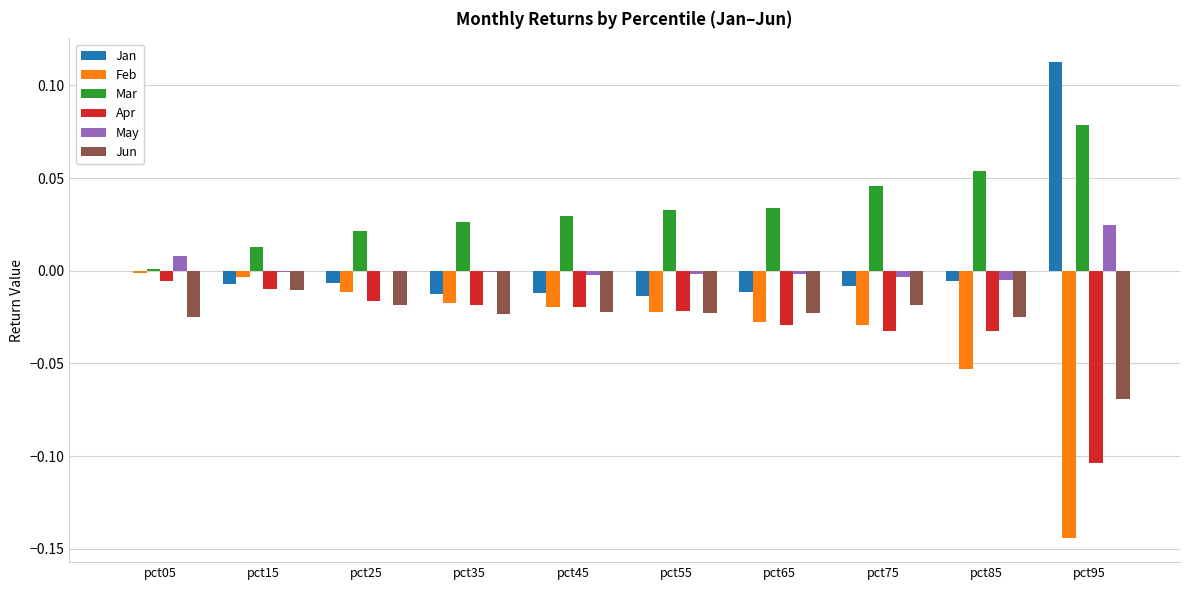

What is the sum of all Mar values?

0.3